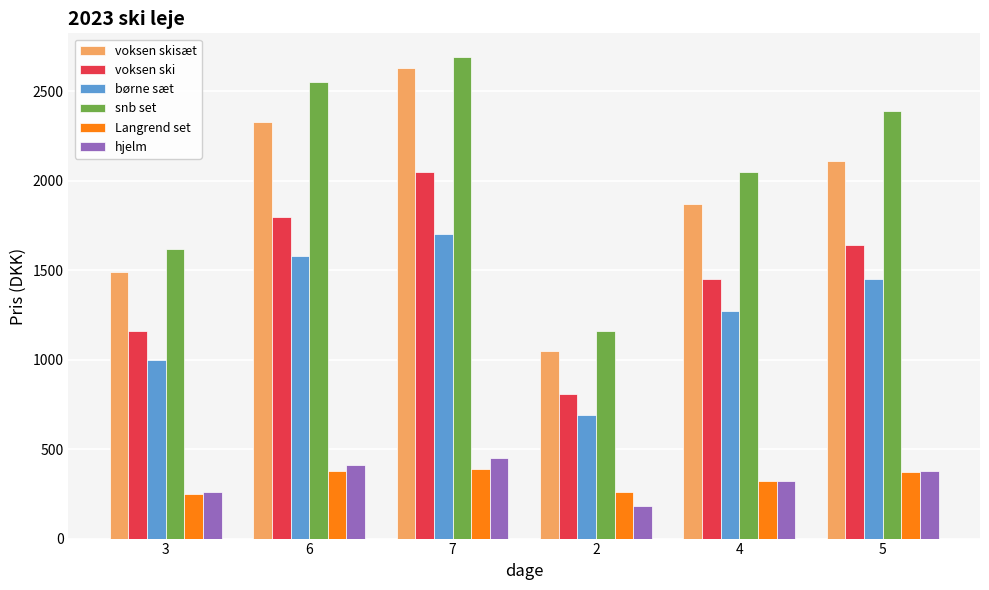

At which category is the sum across all series the highest?

7